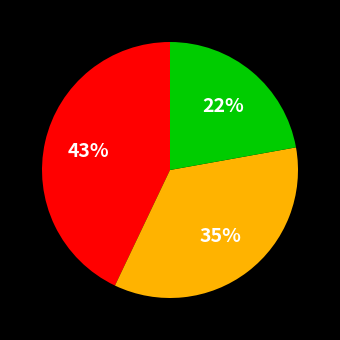

To the nearest percent, what is the average slice percentage?

33%